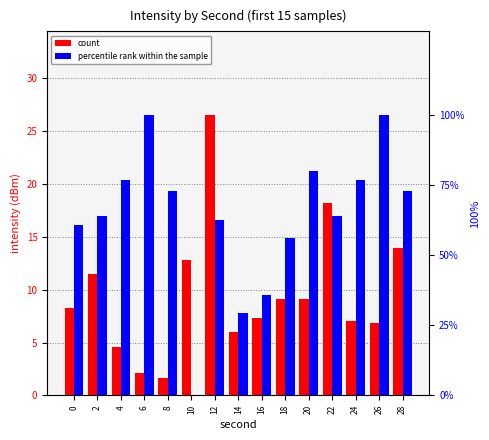

What is the approximate value of percentile rank within the sample at 12?

62.5